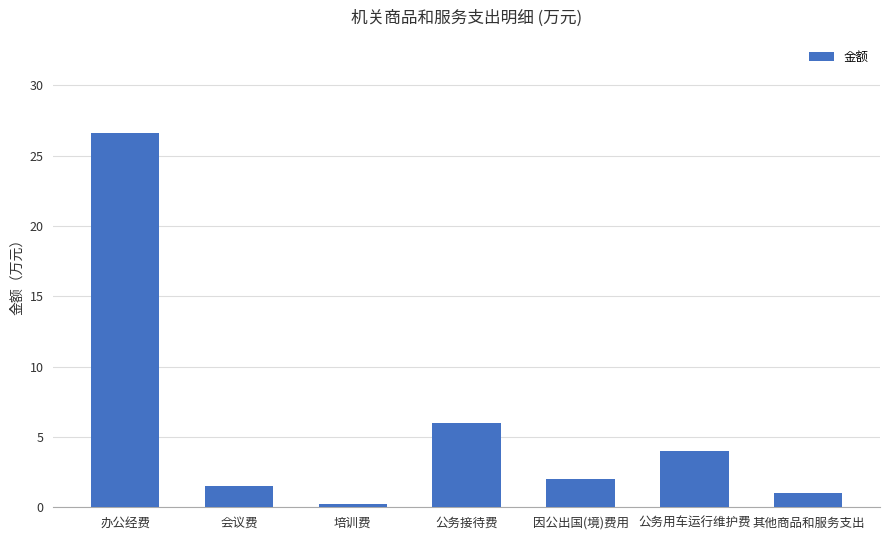

Rank the categories by value from lowest to highest.

培训费, 其他商品和服务支出, 会议费, 因公出国(境)费用, 公务用车运行维护费, 公务接待费, 办公经费